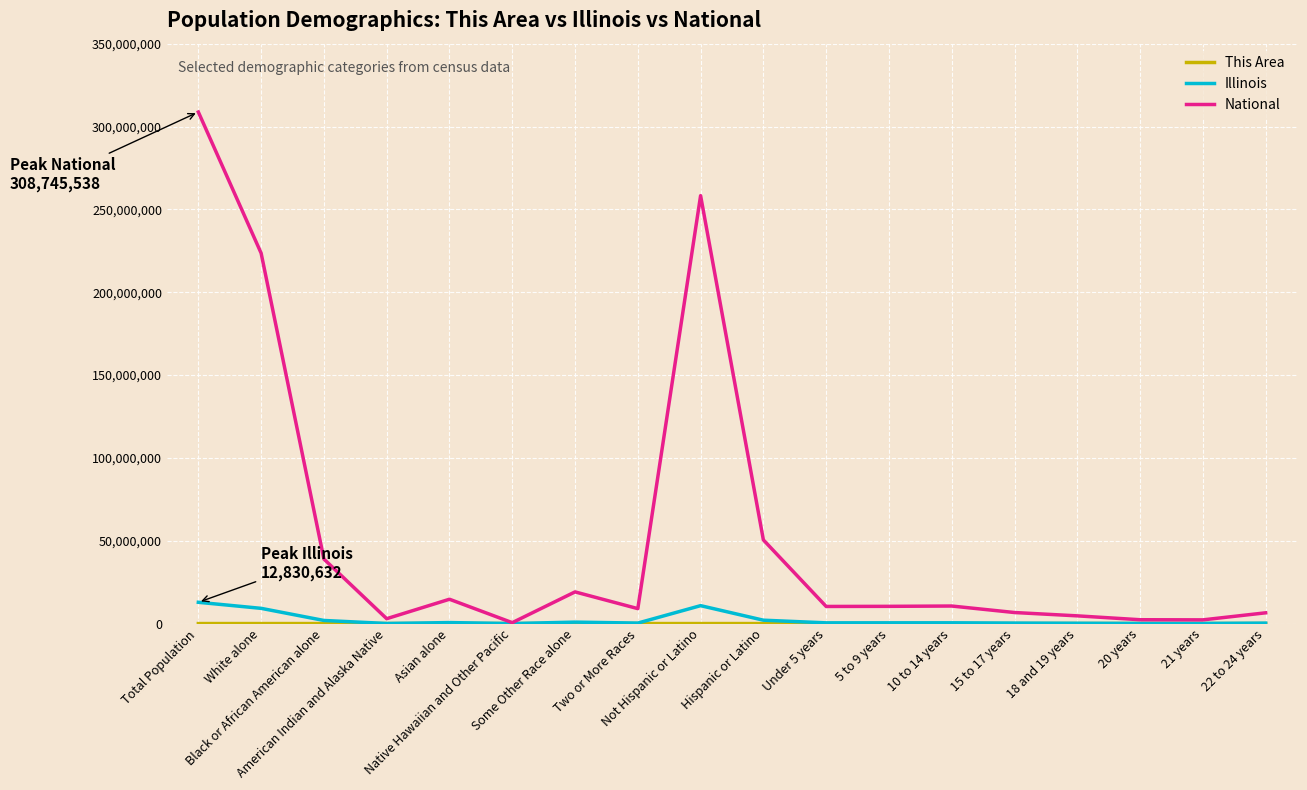

Which series has the largest range (max minus min)?

National